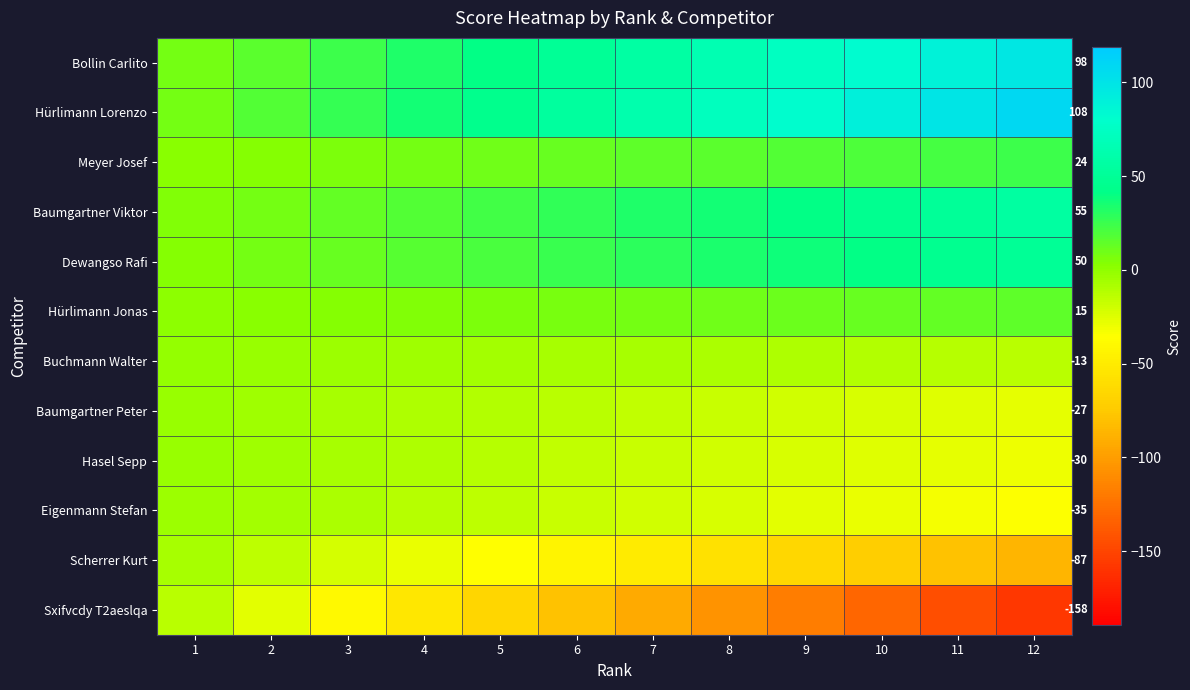

What is the sum of the Baumgartner Peter values at 1 and 4?

-11.2